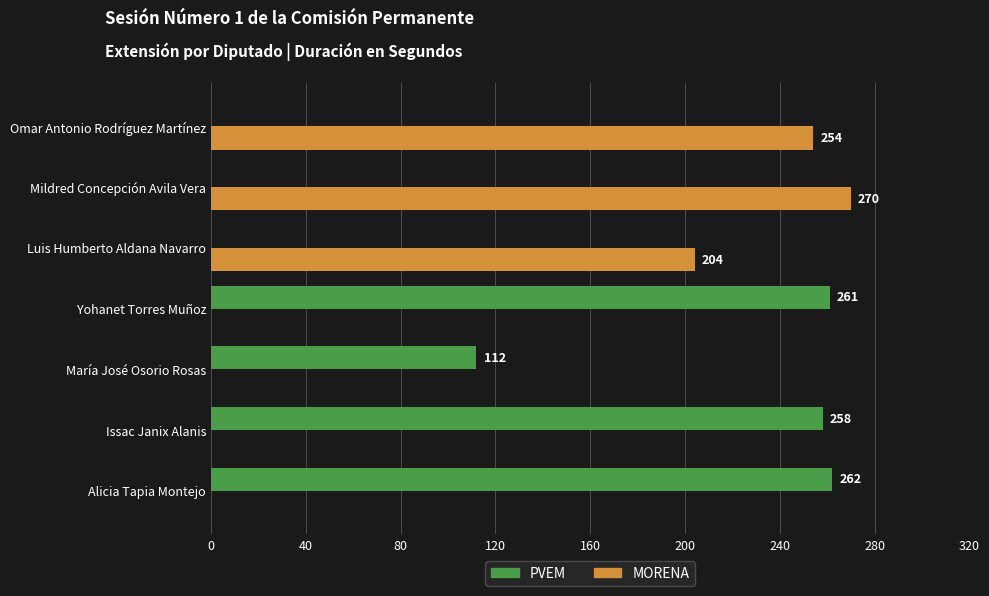

The MORENA series shows 0 at Issac Janix Alanis. True or false?

True